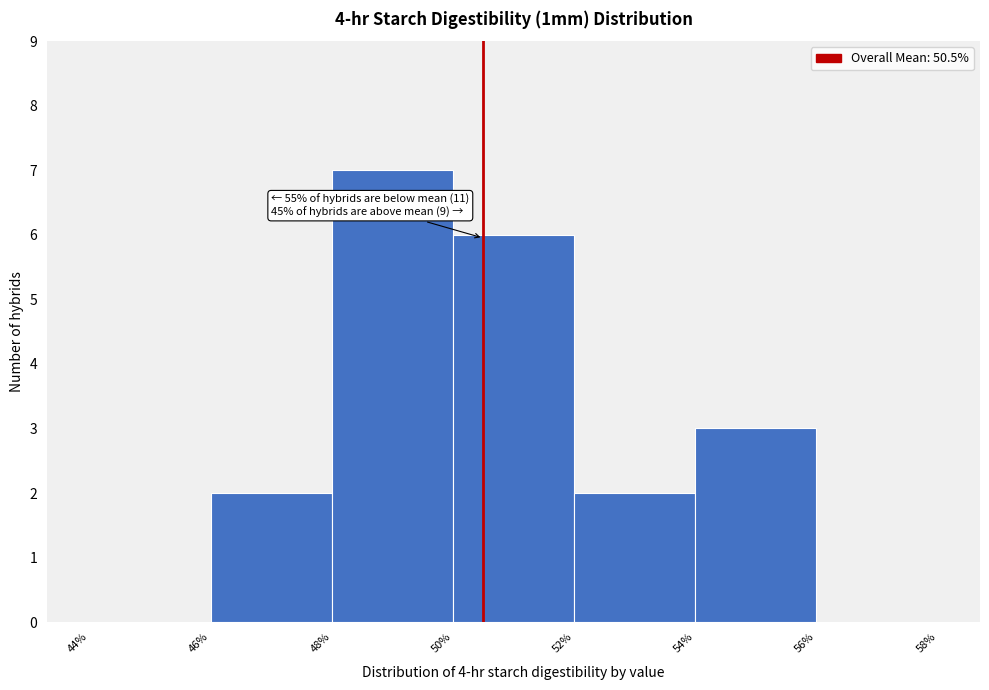

Which range on the x-axis has the tallest bar?

48% to 50%